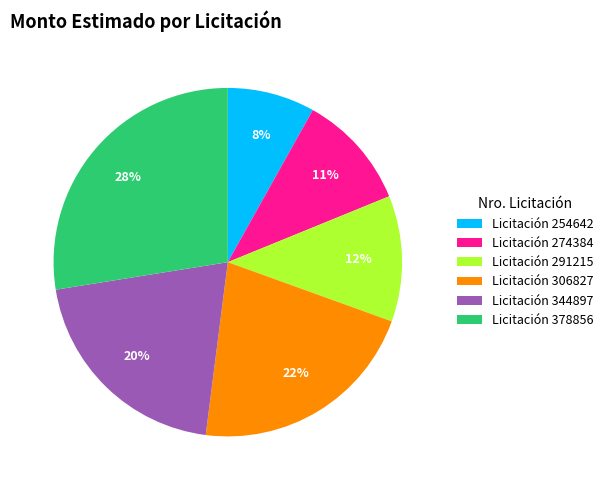

What is the smallest slice in the pie chart?

Licitación 254642